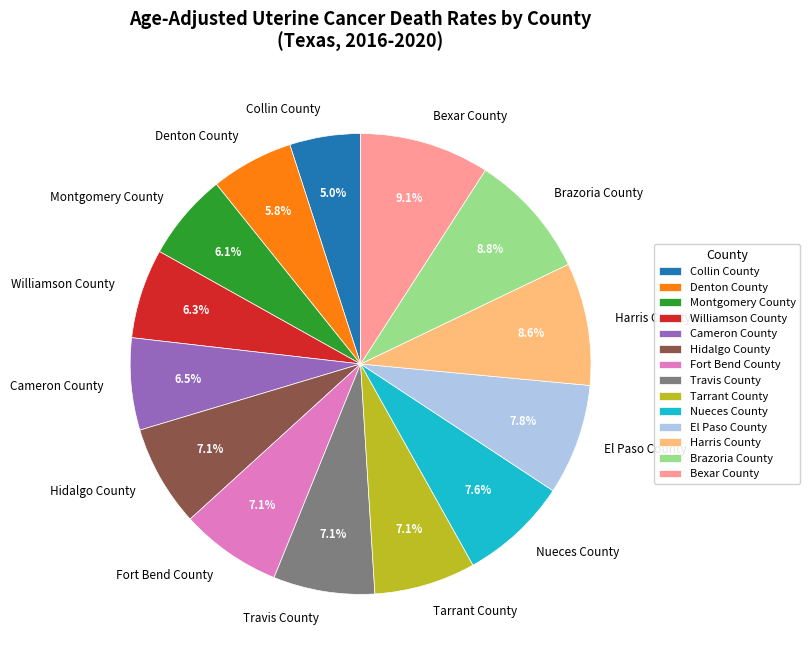

Approximately how many times larger is the value at Bexar County compared to Harris County?

1.1